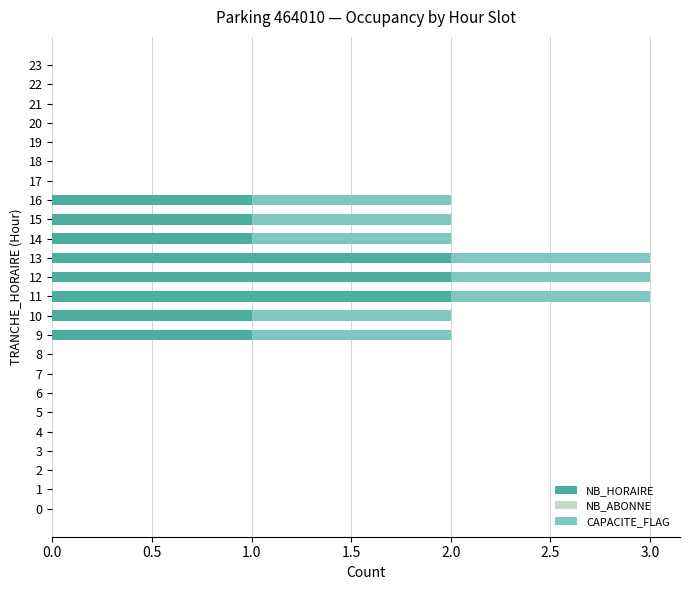

The NB_HORAIRE series shows -0.9 at 20. True or false?

False